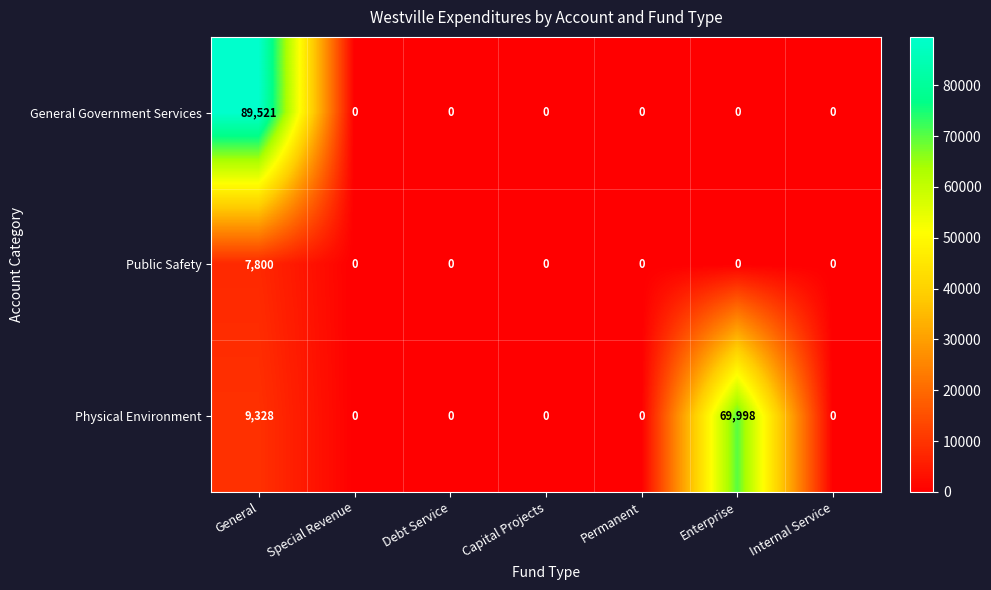

Which category has the highest value in the Public Safety series?

General